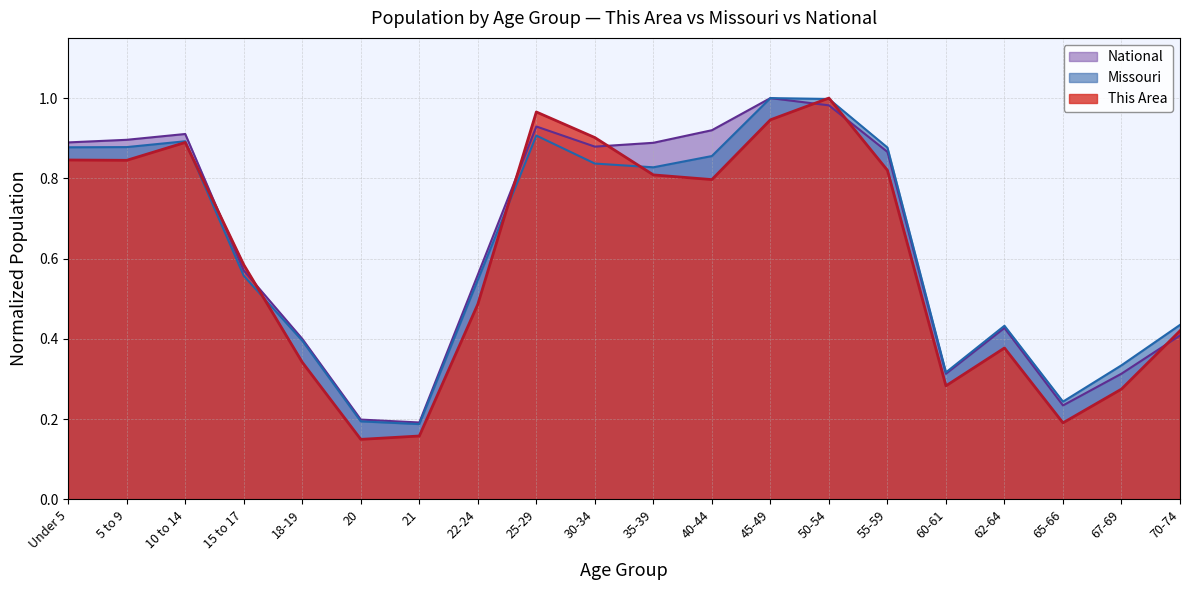

At how many categories does at least one series exceed 0?

20